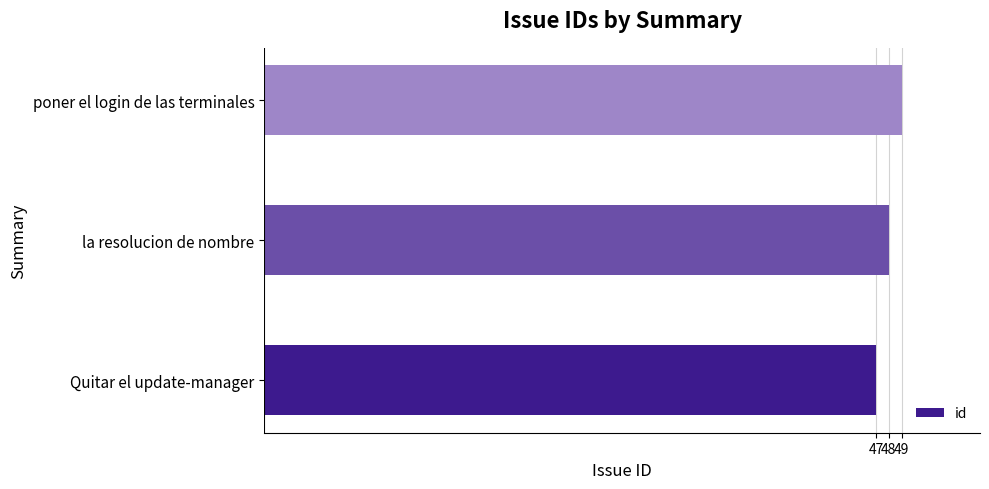

At which category does the chart reach its minimum across all series?

Quitar el update-manager